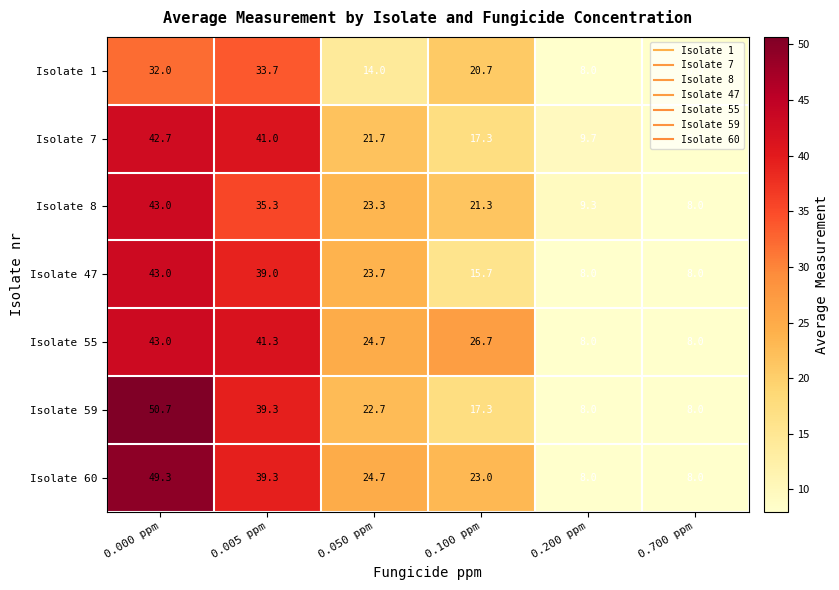

Where does the Isolate 47 series first go above 23?

0.000 ppm